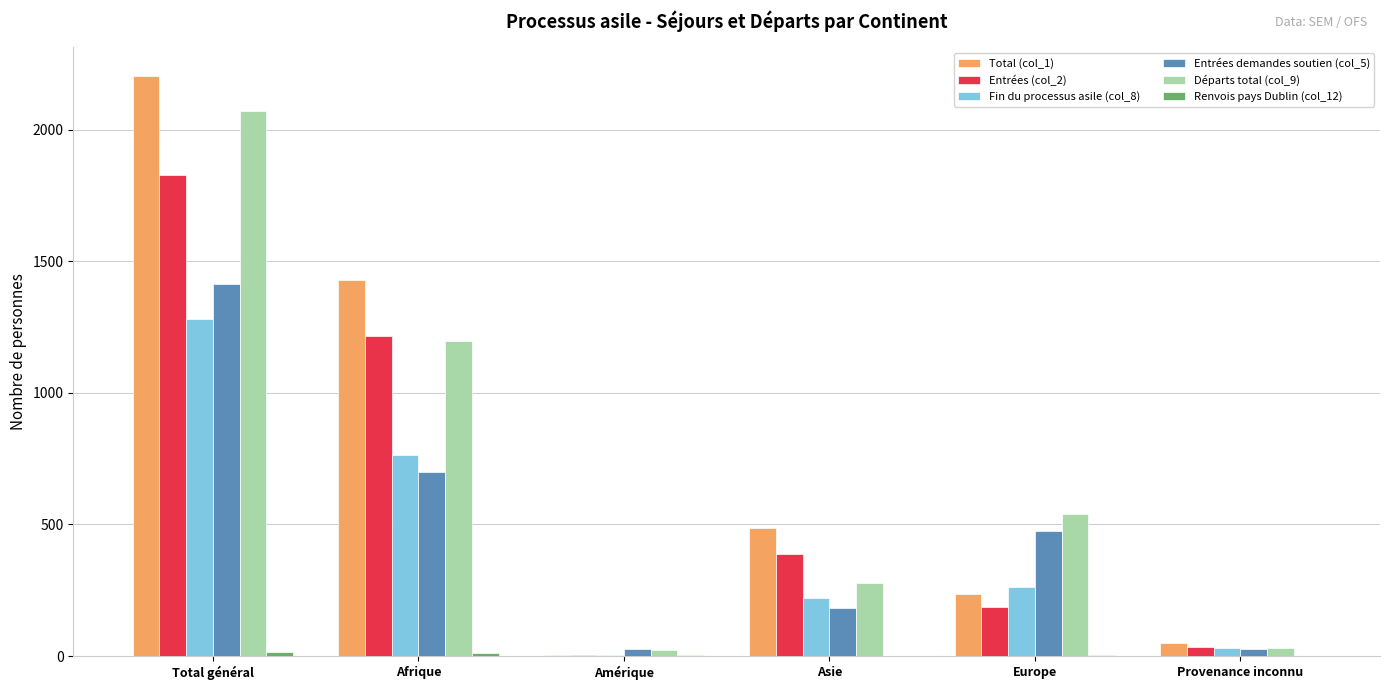

What is the maximum value shown in the chart?

2204